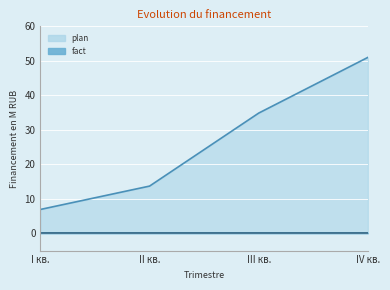

Is it true that the value at III кв. is 34.9?

True